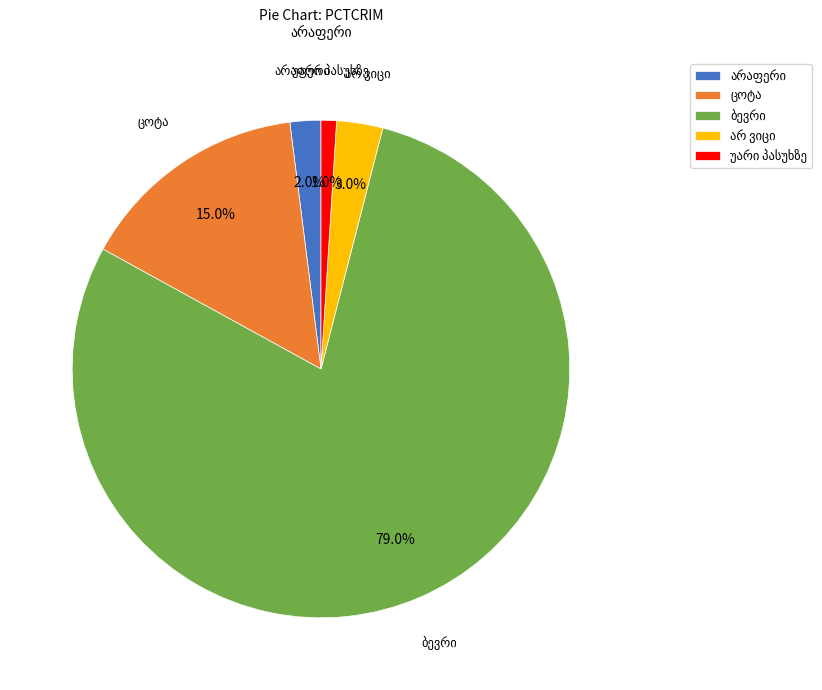

To the nearest percent, what is the average slice percentage?

20%